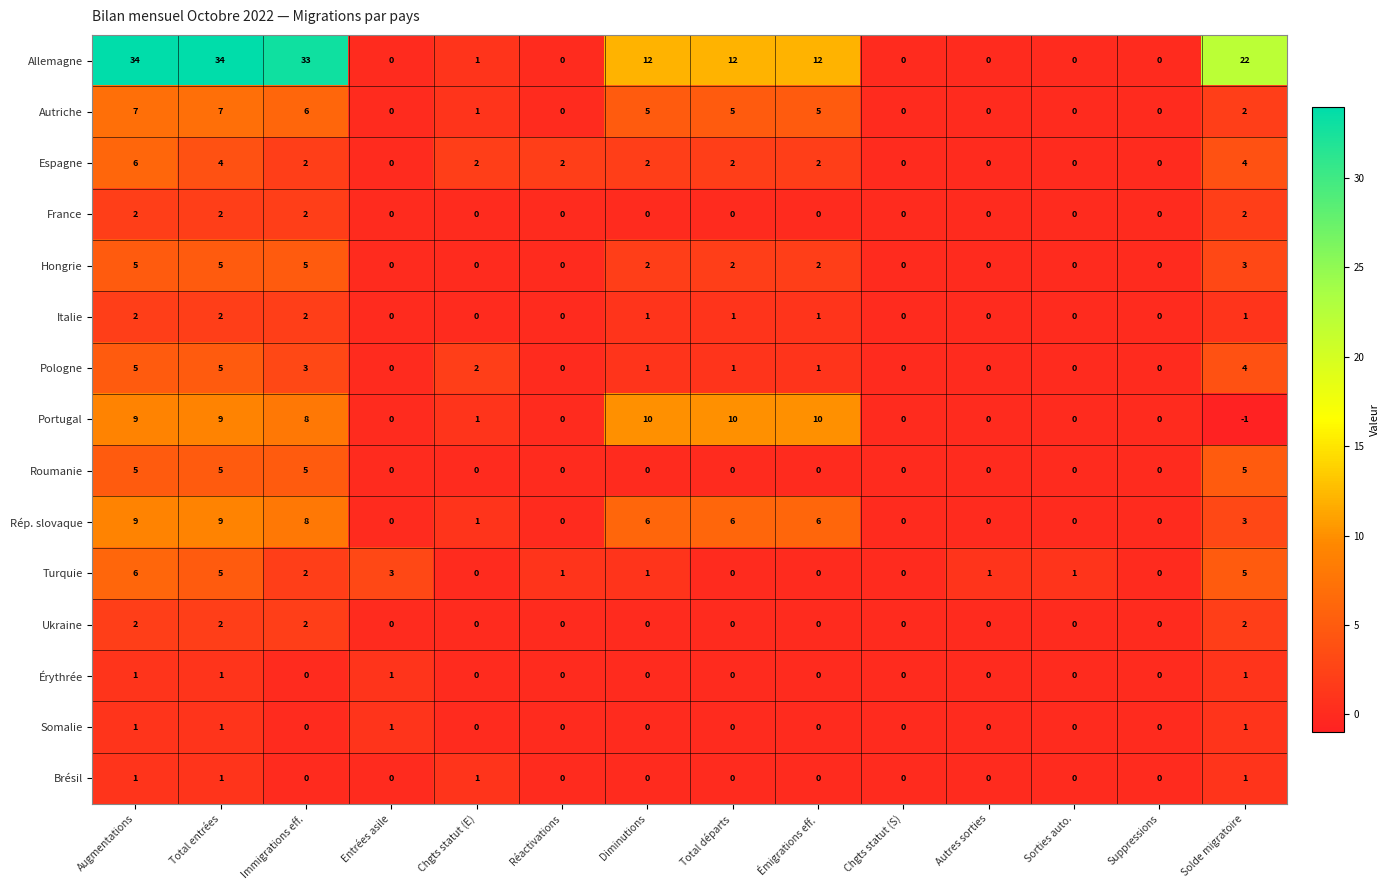

What is the sum of the Italie values at Diminutions and Total entrées?

3